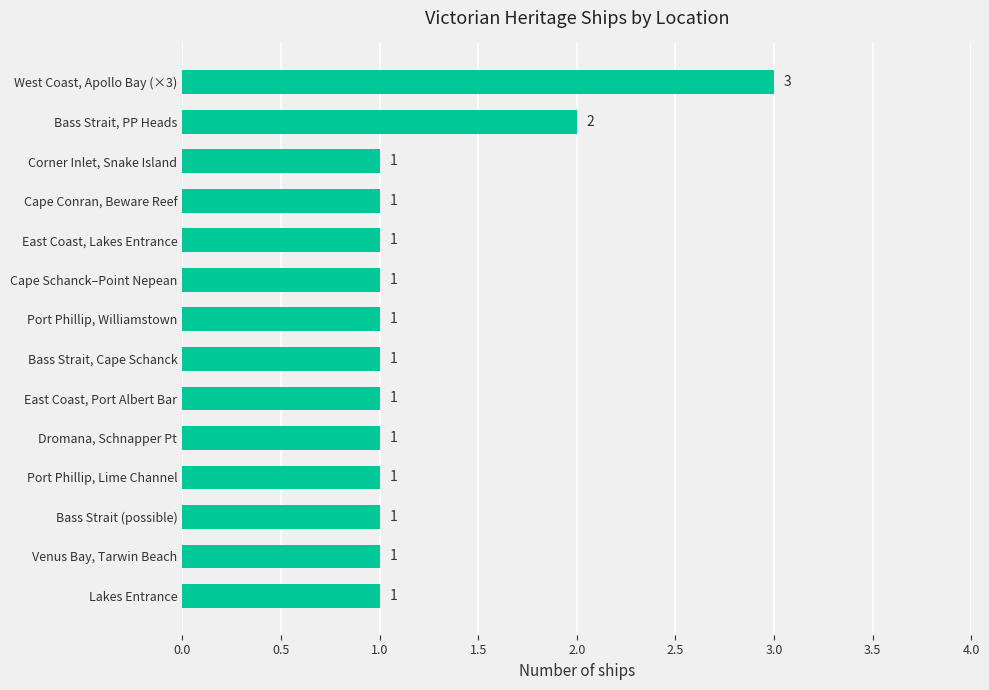

How many data points does each series have?

14